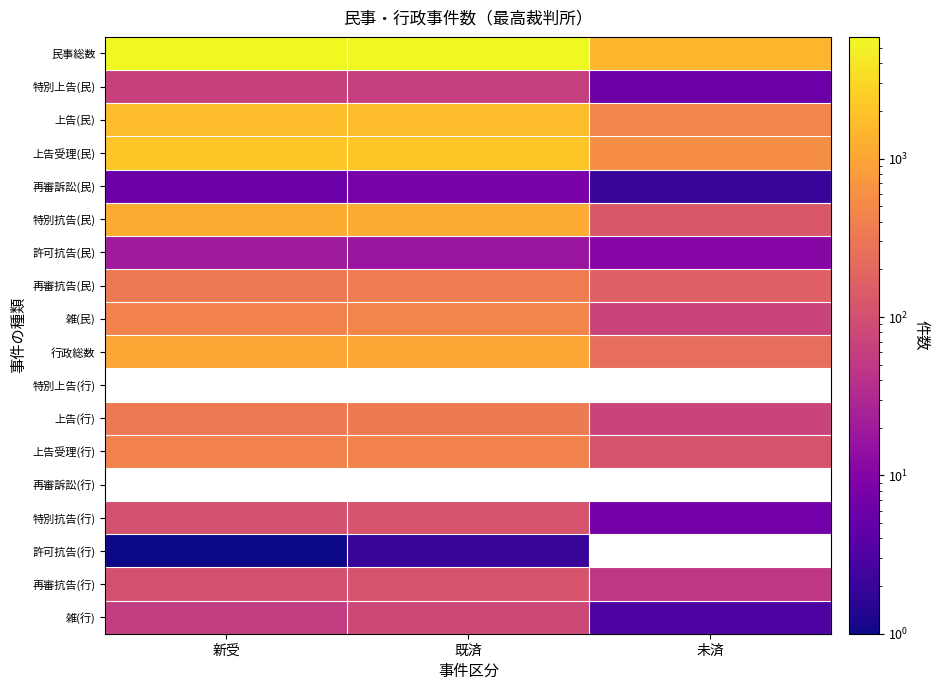

What is the difference between the highest and lowest values at 既済?

5854.0